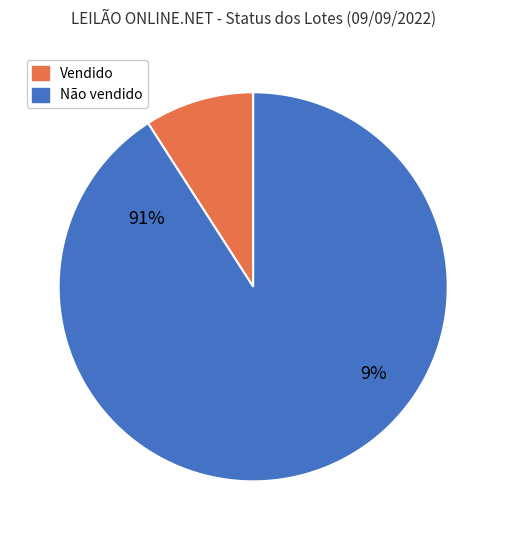

To the nearest percent, what is the average slice percentage?

50%